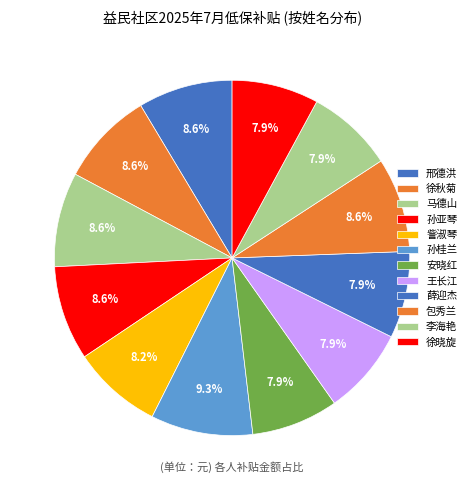

Rank the categories by value from lowest to highest.

安晓红, 王长江, 薛迎杰, 李海艳, 徐晓旋, 訾淑琴, 邢德洪, 徐秋菊, 马德山, 孙亚琴, 包秀兰, 孙桂兰